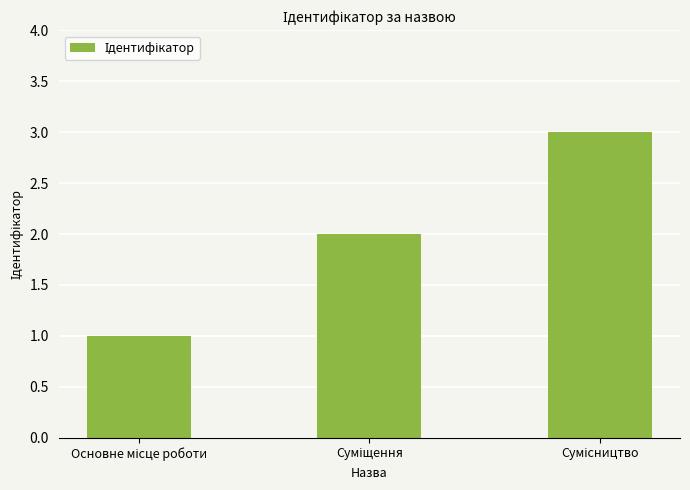

What is the greatest value displayed?

3